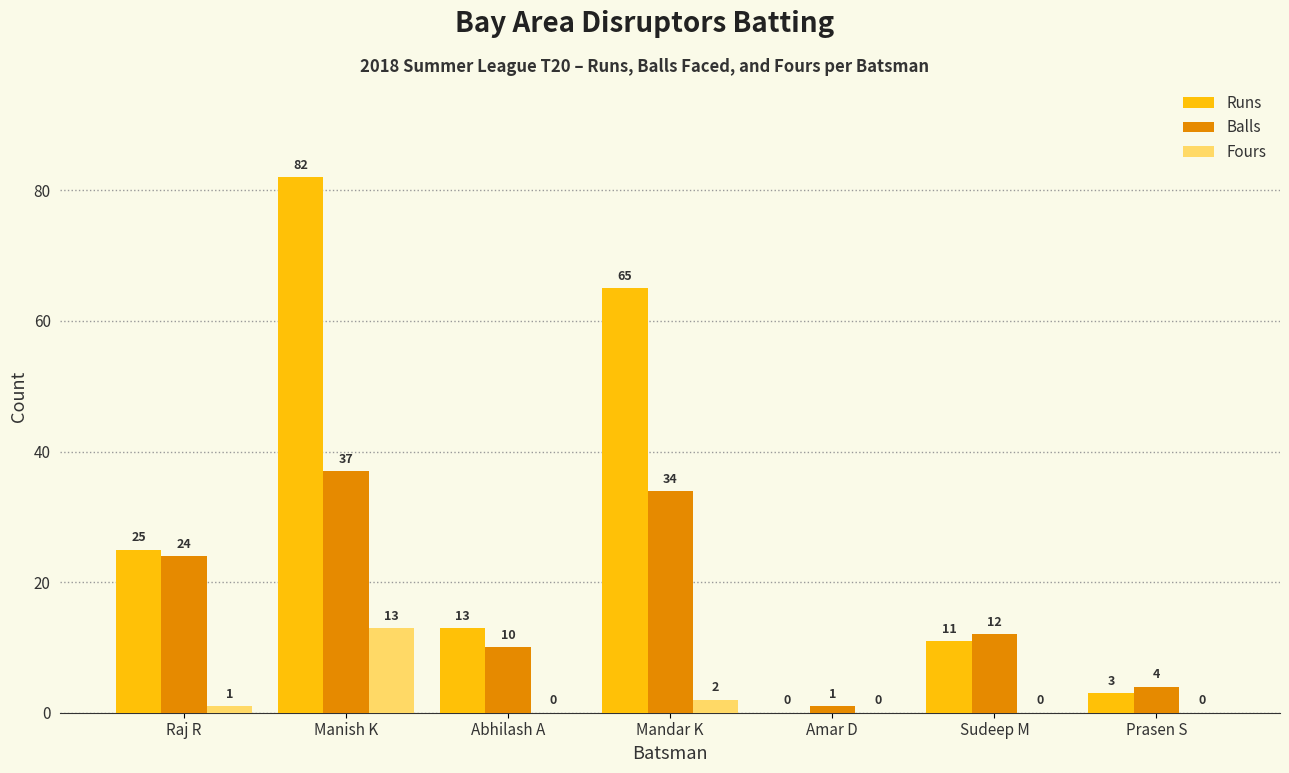

What is the total value across all series at Manish K?

132